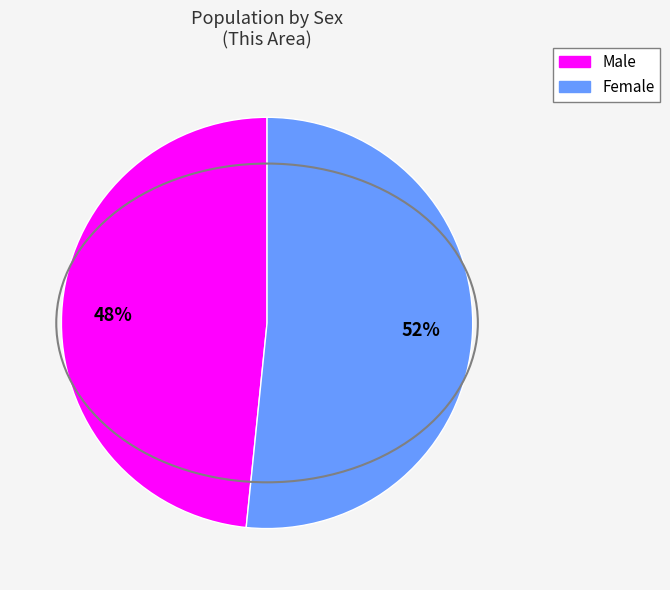

Is Female the majority of the pie?

Yes